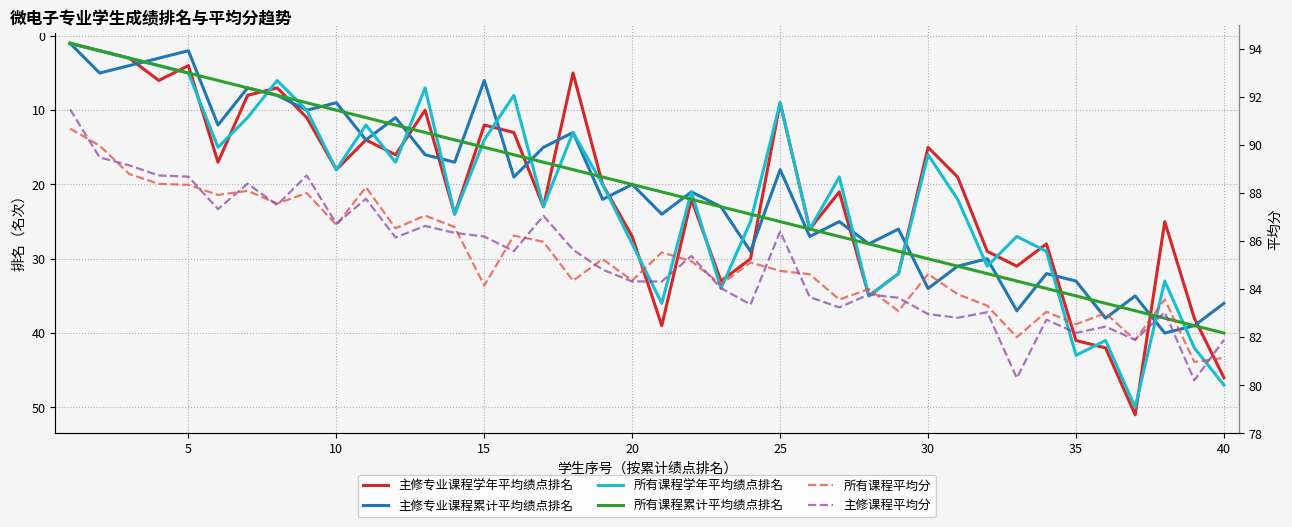

Which series has the largest total across all categories?

所有课程平均分